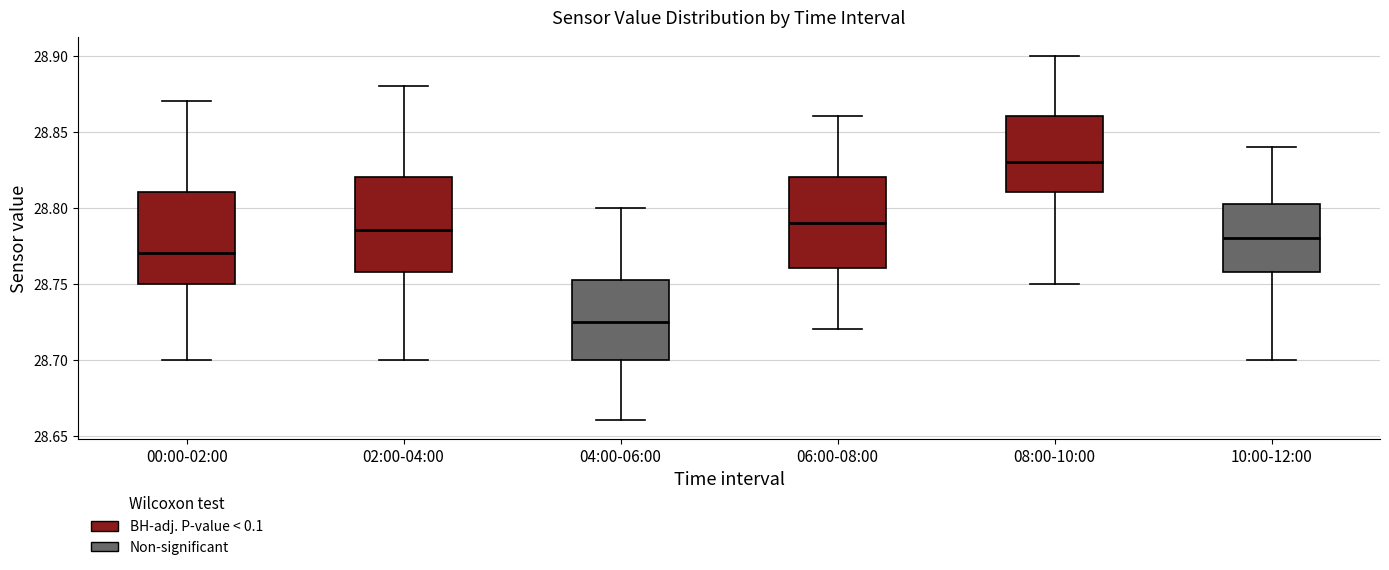

Which box has the lowest median line?

04:00-06:00